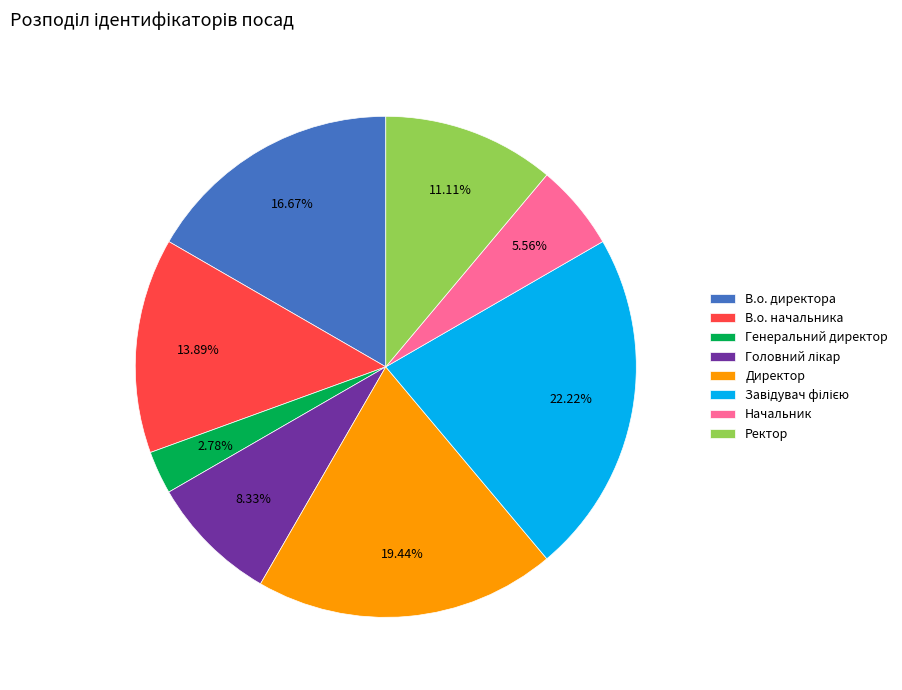

What percentage is the Генеральний директор slice, to the nearest percent?

3%